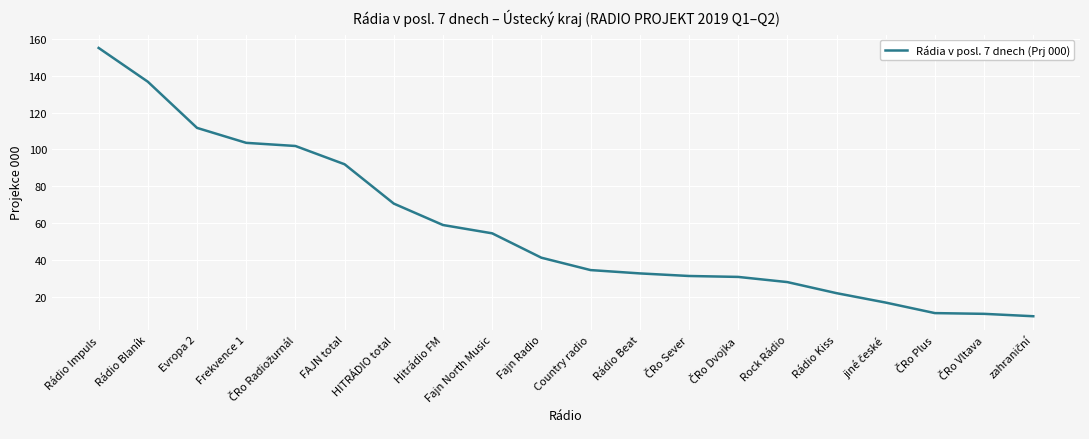

What position from the right is Rádio Impuls?

20